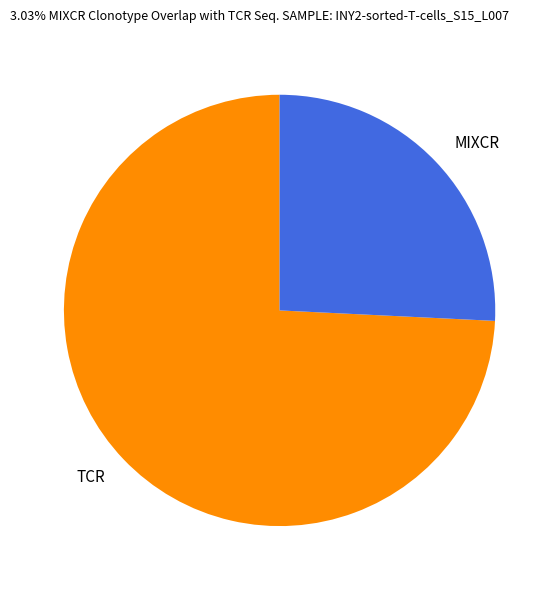

Which slice is the smallest?

MIXCR